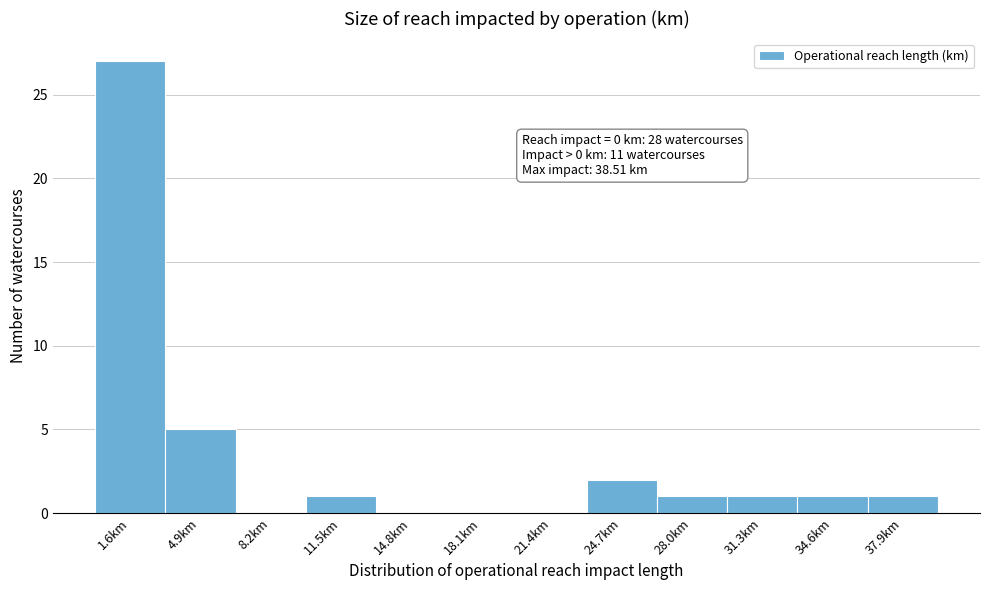

Which range on the x-axis has the tallest bar?

0.0 to 3.5